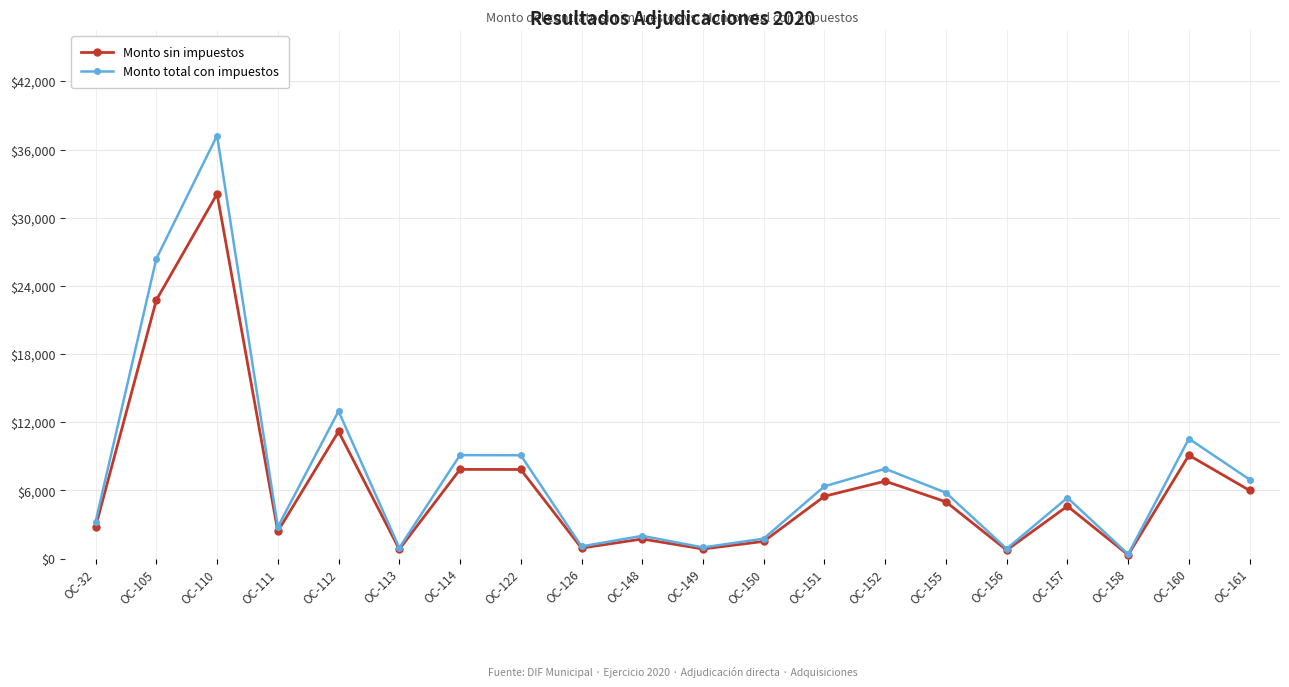

Which series has the largest range (max minus min)?

Monto total con impuestos